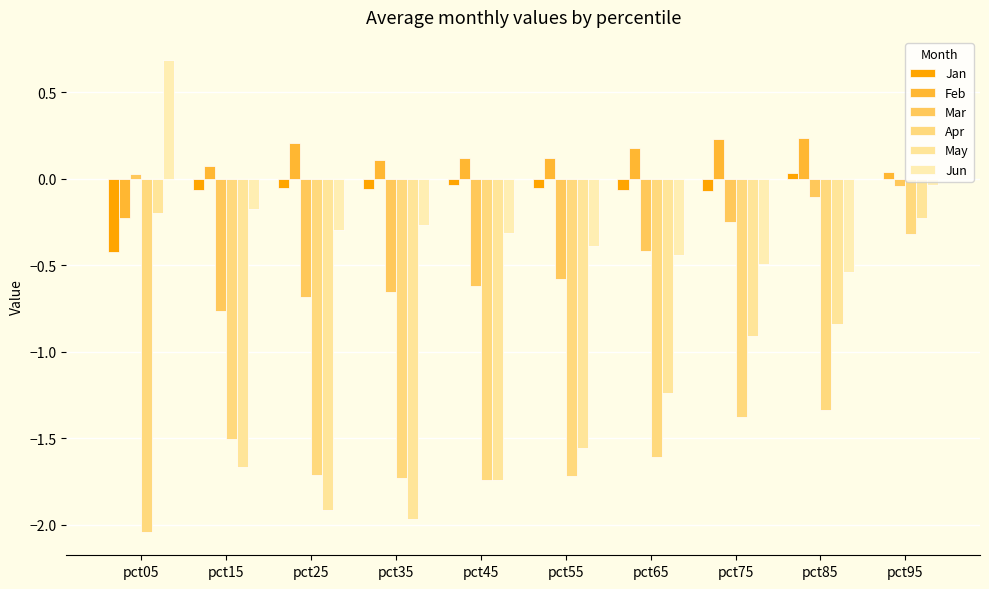

How many groups of bars are there?

10